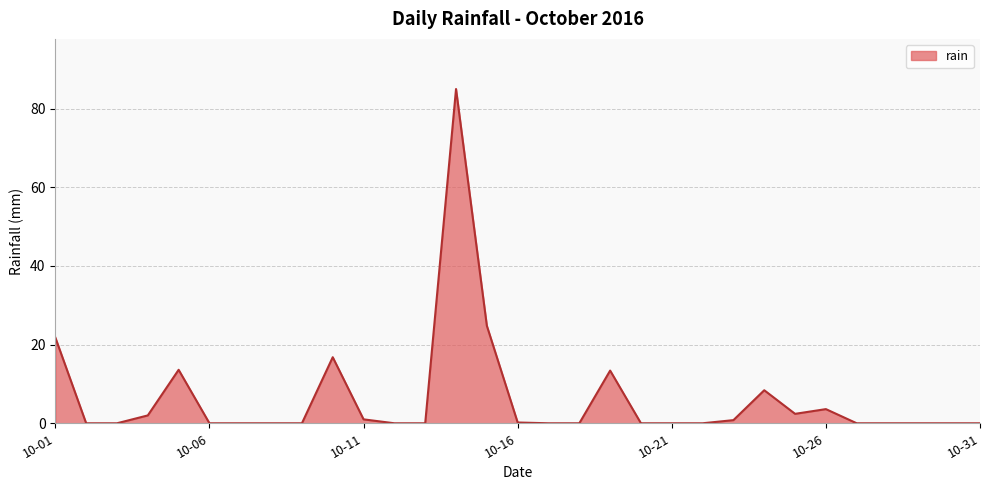

What is the average value?

6.3